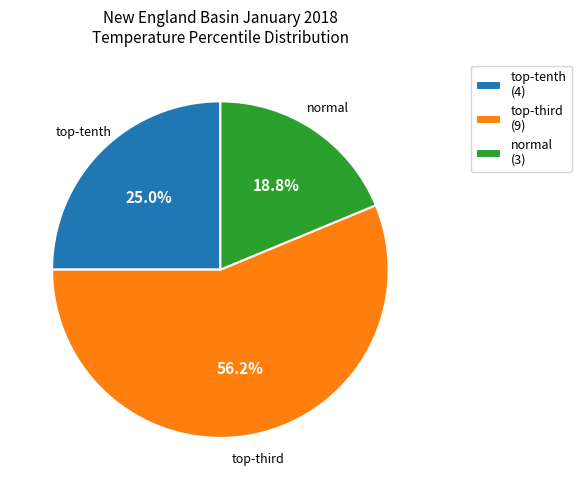

How many segments does this pie chart have?

3